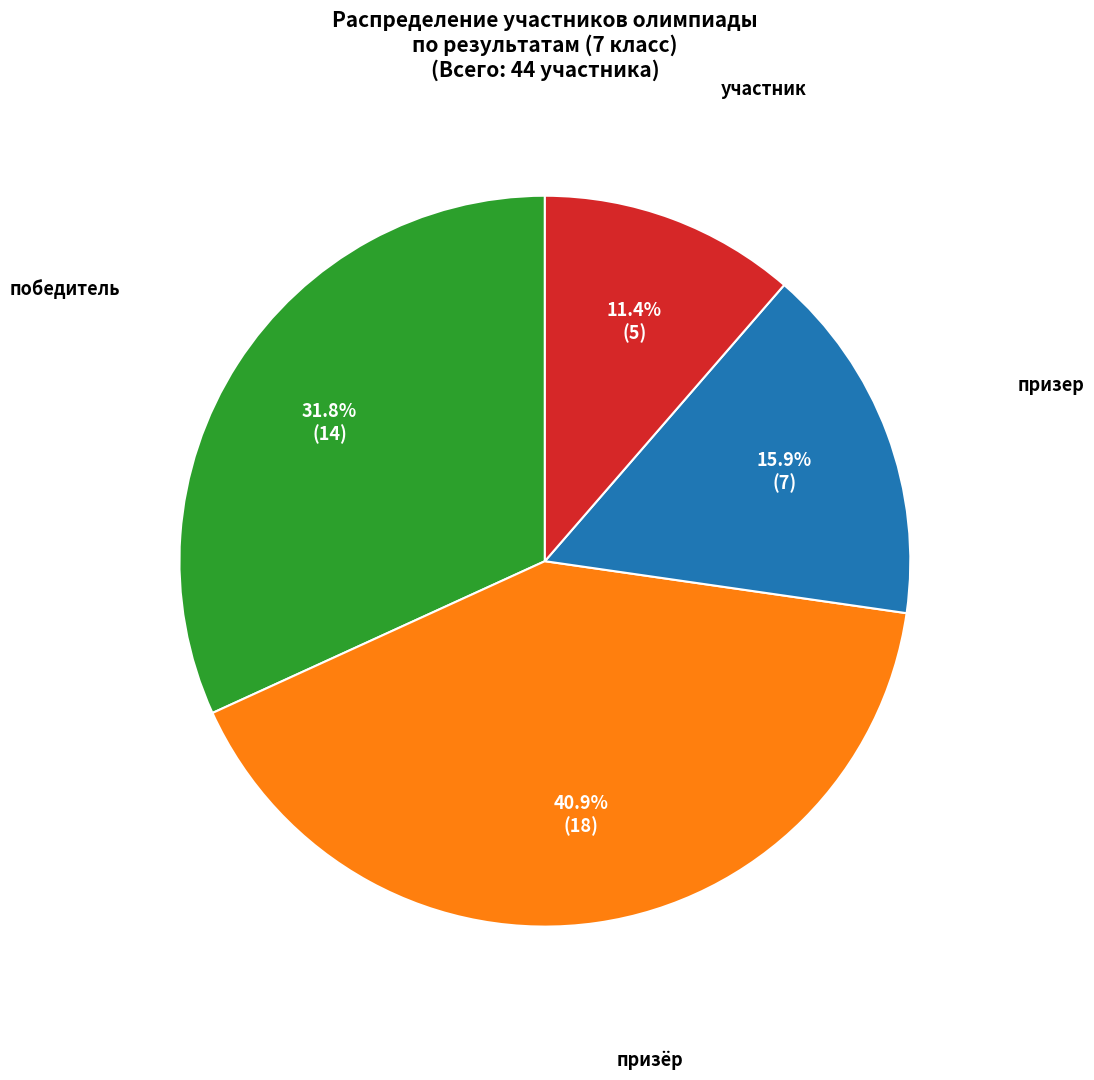

Is there any slice that represents more than half of the pie?

No